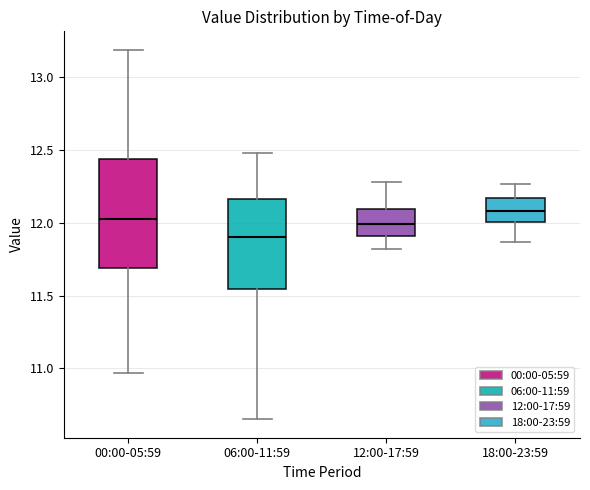

Where is the lower edge of the box for 06:00-11:59 on the y-axis? The values are not printed on the chart, so give them approximately, as read against the axis.

11.55